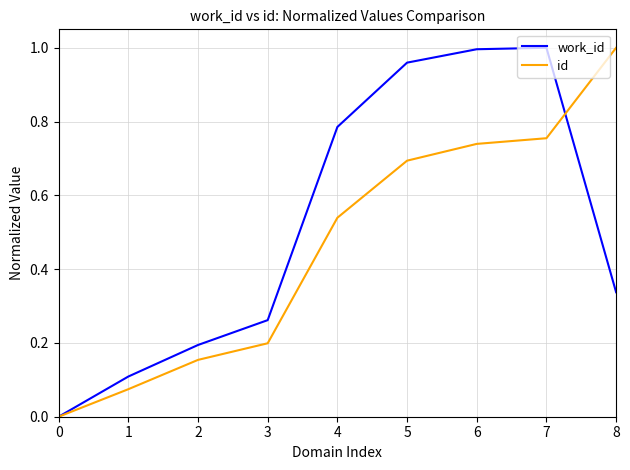

At 5, list the series in order from largest to smallest.

work_id, id